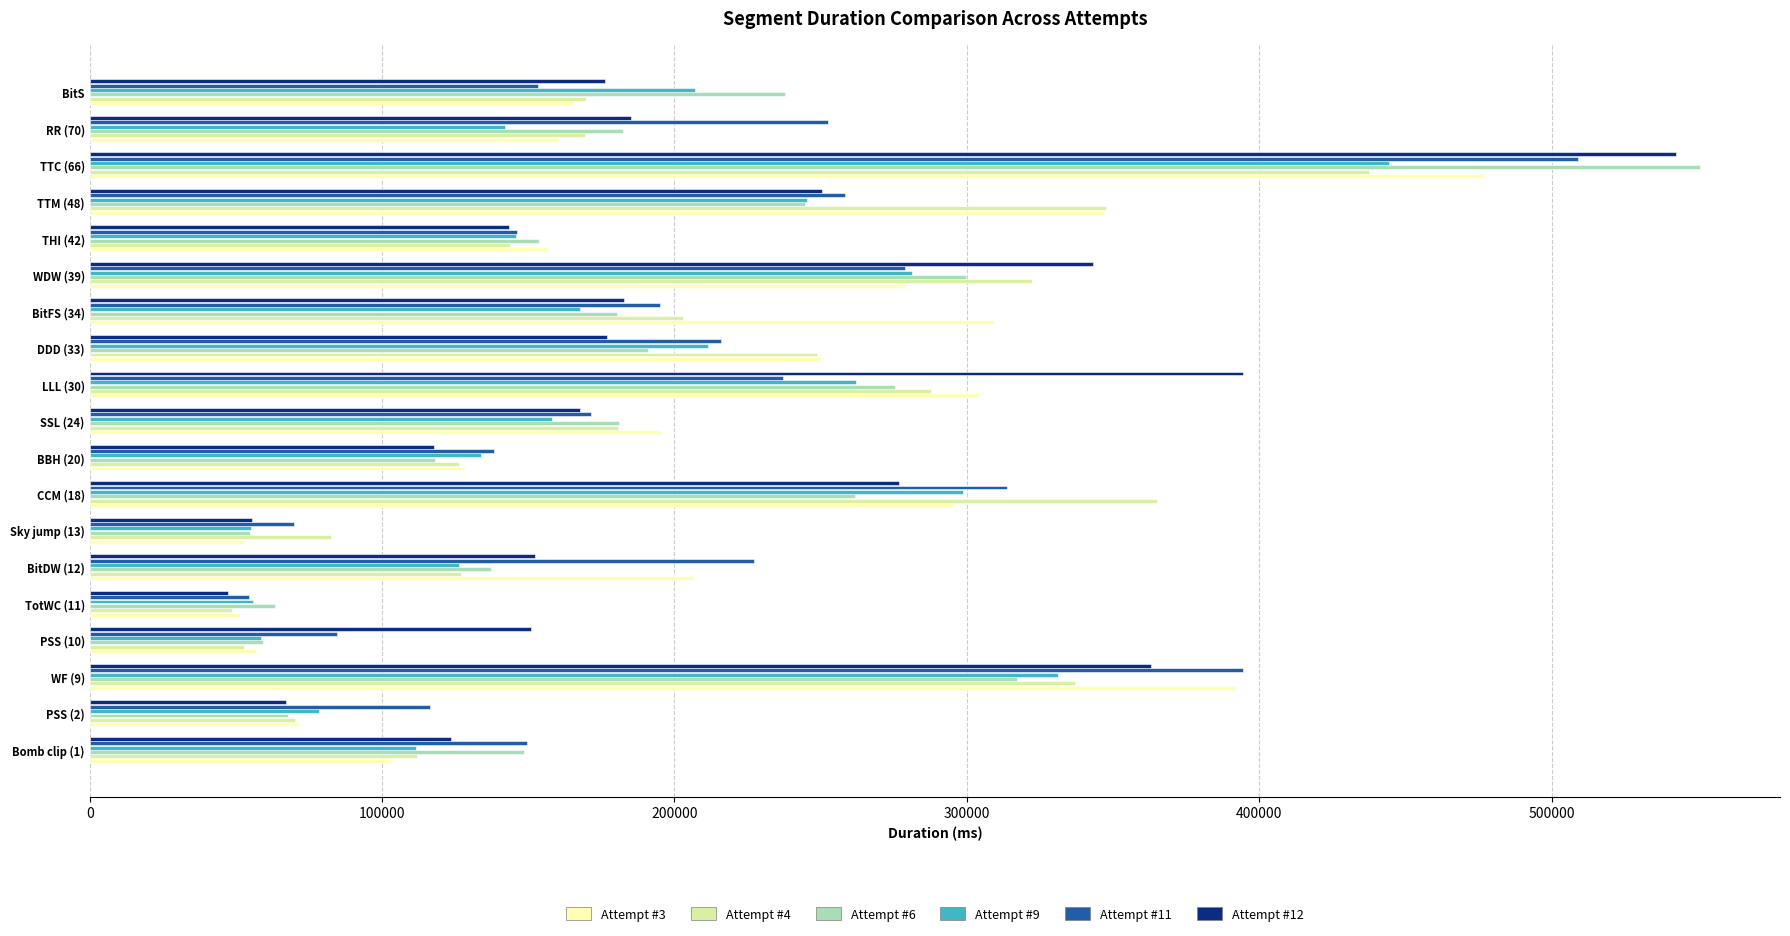

What is the difference between the maximum and minimum values in the Attempt #4 series?

388895